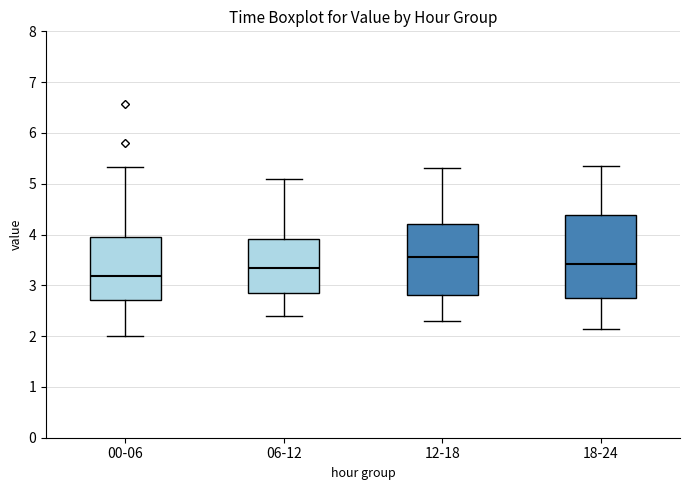

Where does the median line of the box for 06-12 sit on the y-axis? The values are not printed on the chart, so give them approximately, as read against the axis.

3.4